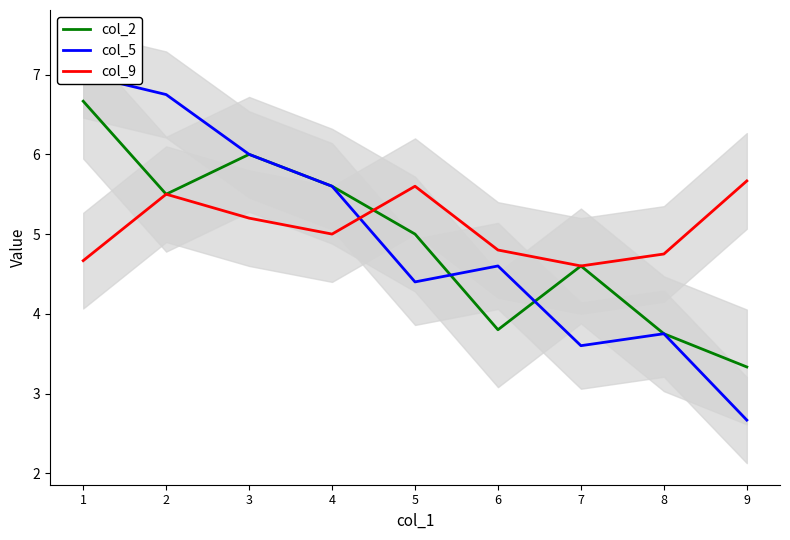

How many values in the col_9 series are below 5?

4